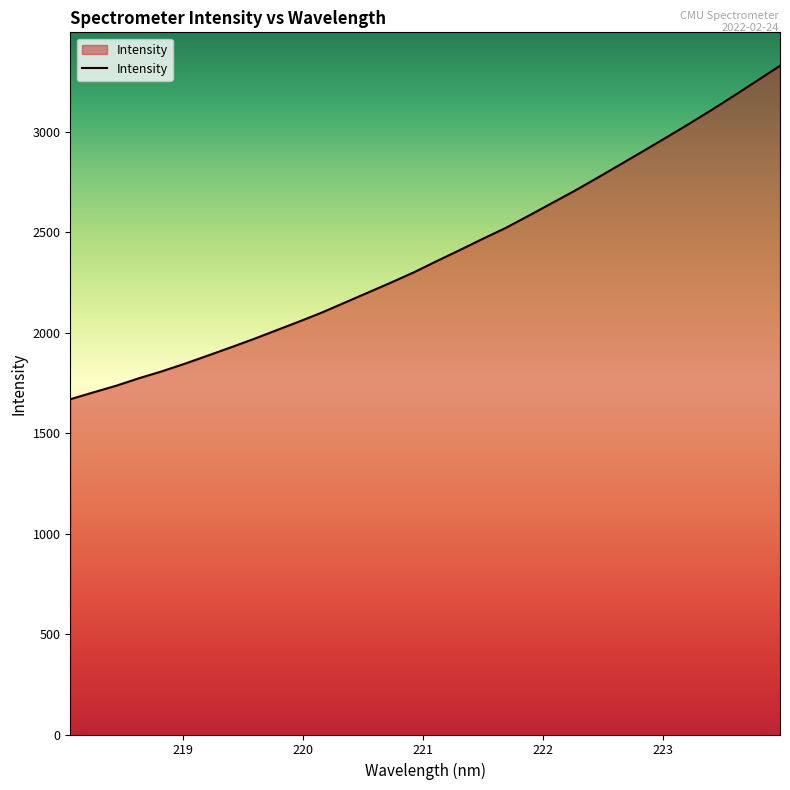

What is the greatest value displayed?

3329.5